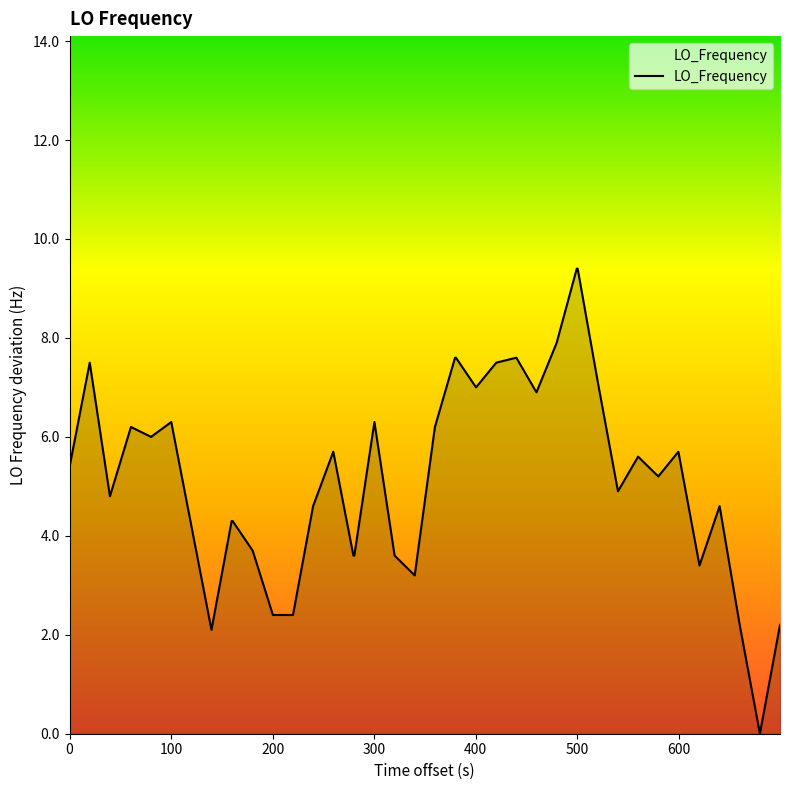

What is the difference between the maximum and minimum values?

9.4